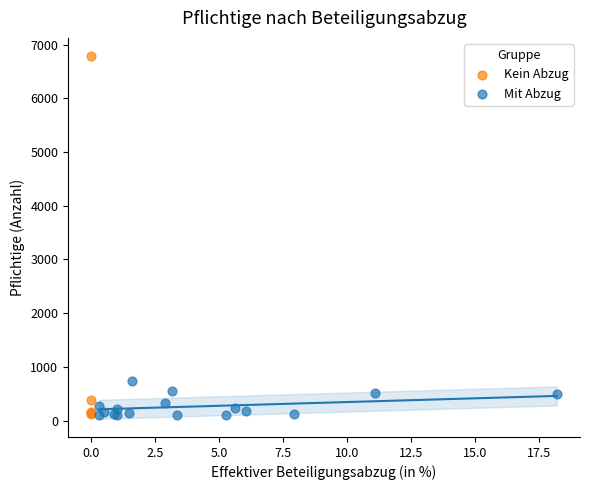

Which series contains the highest Y value?

Kein Abzug